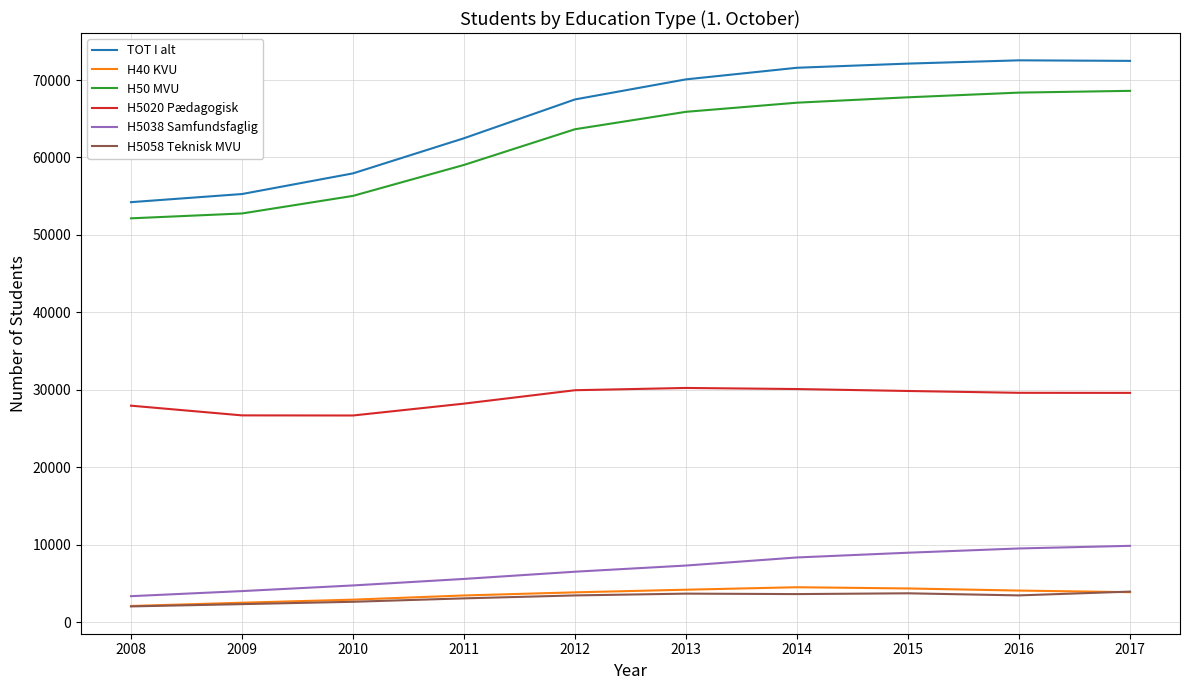

What is the difference between the highest and lowest values at 2013?

66401